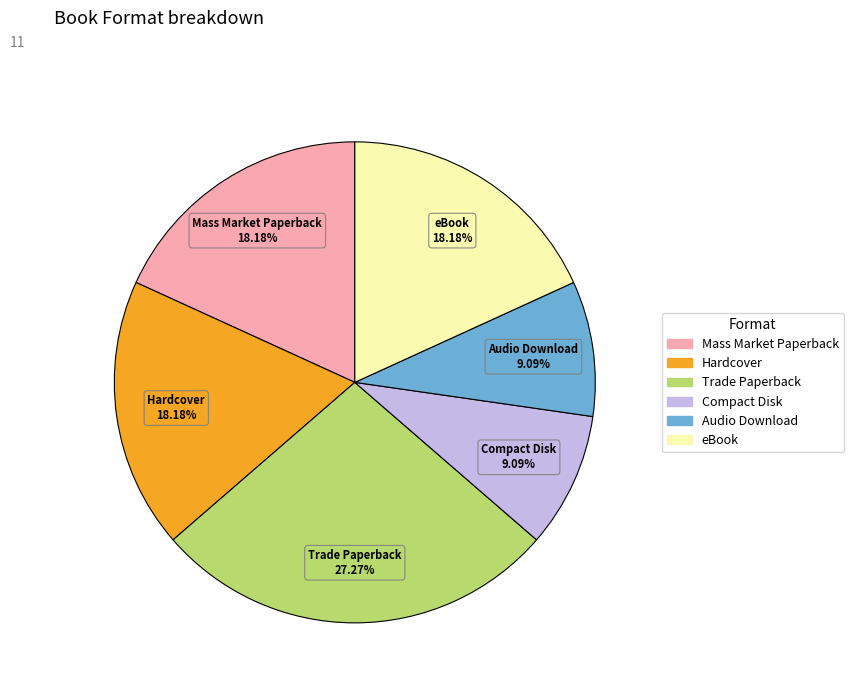

To the nearest percent, what portion does Compact Disk represent?

9%